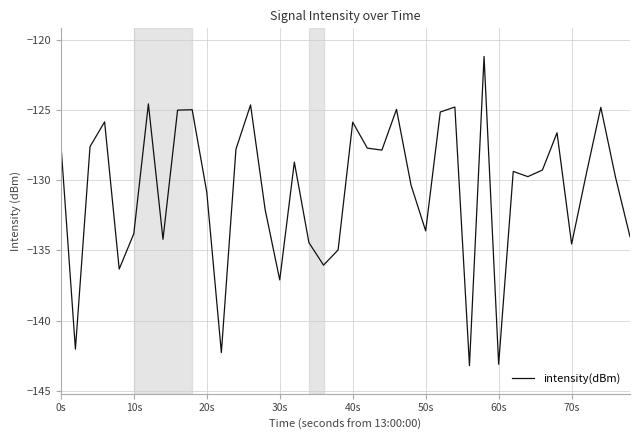

What is the smallest value displayed?

-143.2